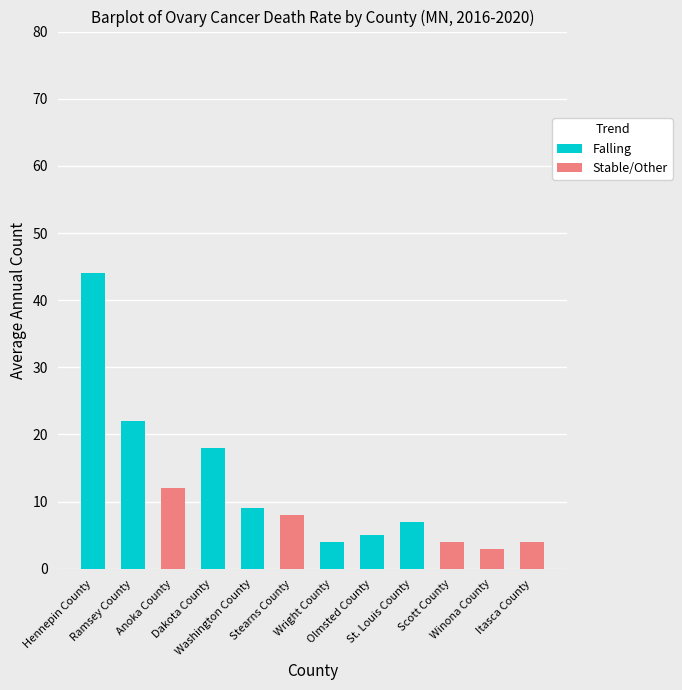

How many categories are shown in the chart?

12